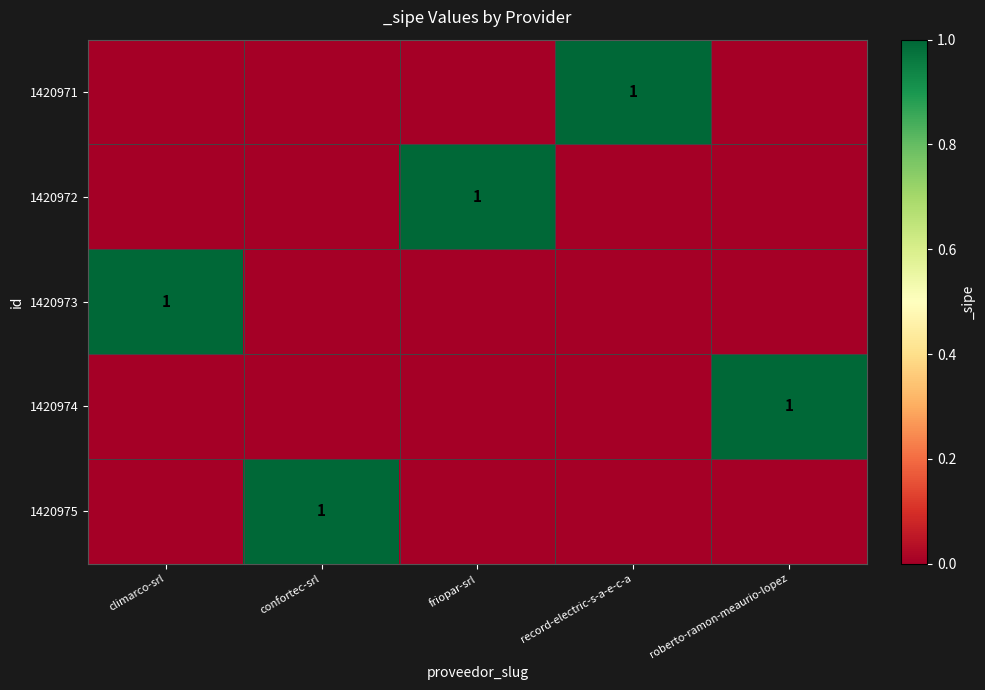

How many distinct data groups are displayed?

5